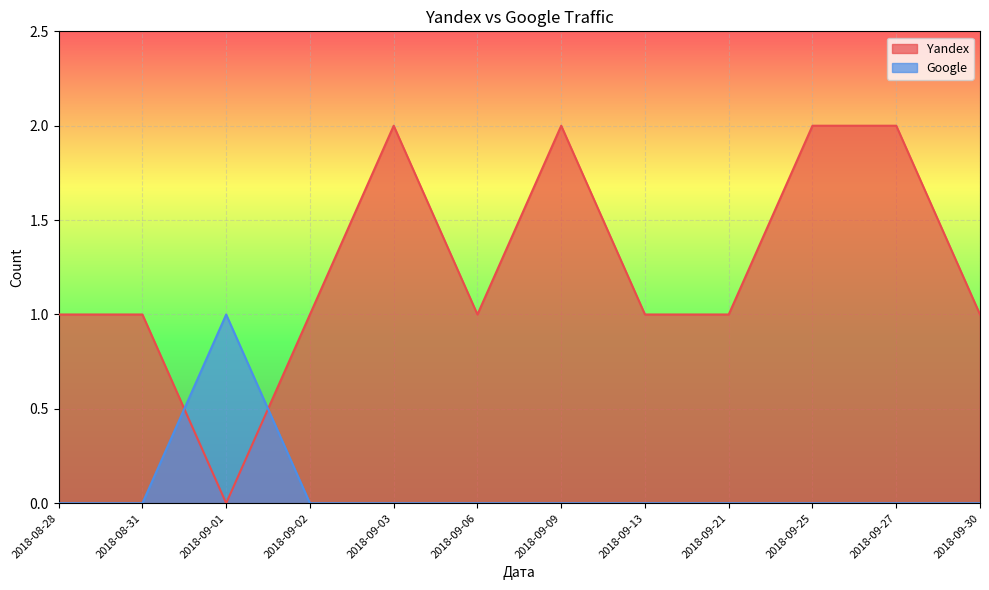

Which category has the highest value in the Yandex series?

2018-09-03